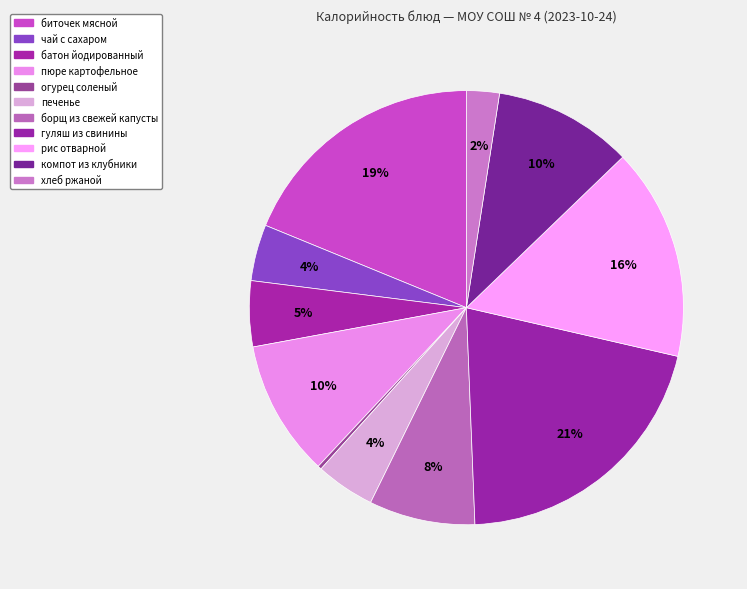

To the nearest percent, what is the difference between the largest and smallest slice percentages?

20%